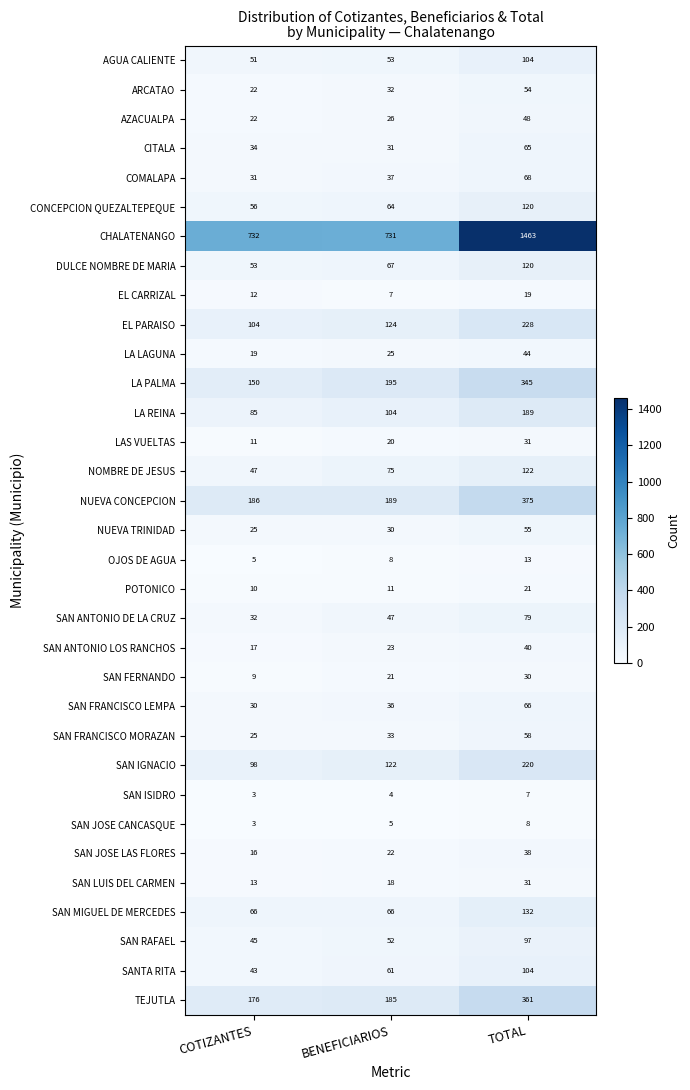

What is the minimum value shown in the chart?

3